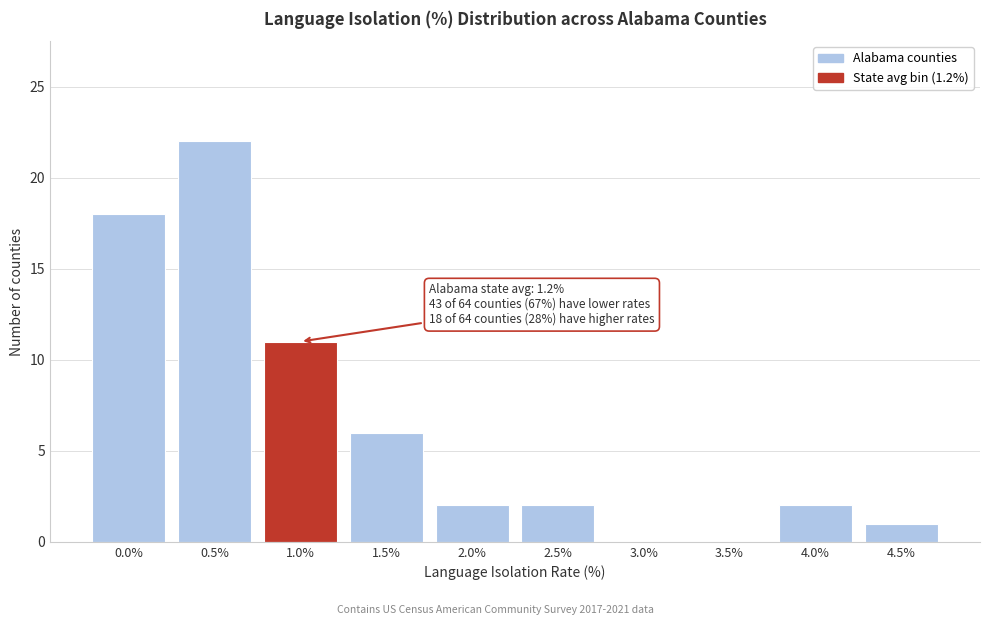

Reading left to right, list all the values displayed in this chart.

0.0%=18	0.5%=22	1.0%=11	1.5%=6	2.0%=2	2.5%=2	3.0%=0	3.5%=0	4.0%=2	4.5%=1